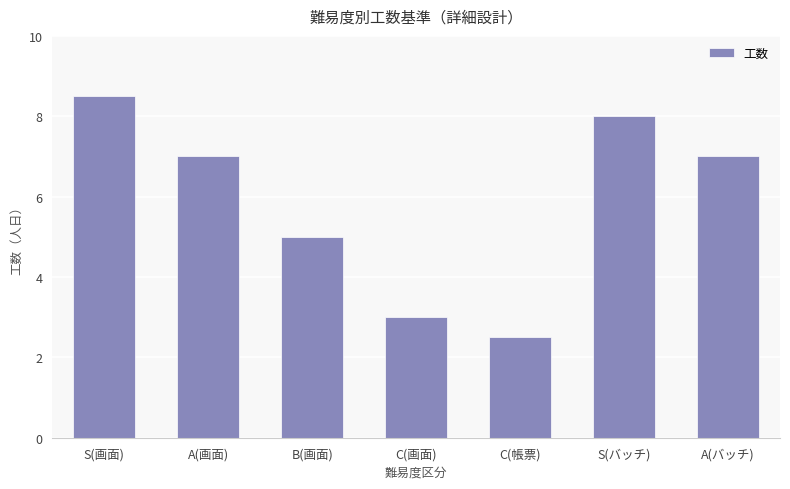

What is the label of the 3rd bar from the left?

B(画面)